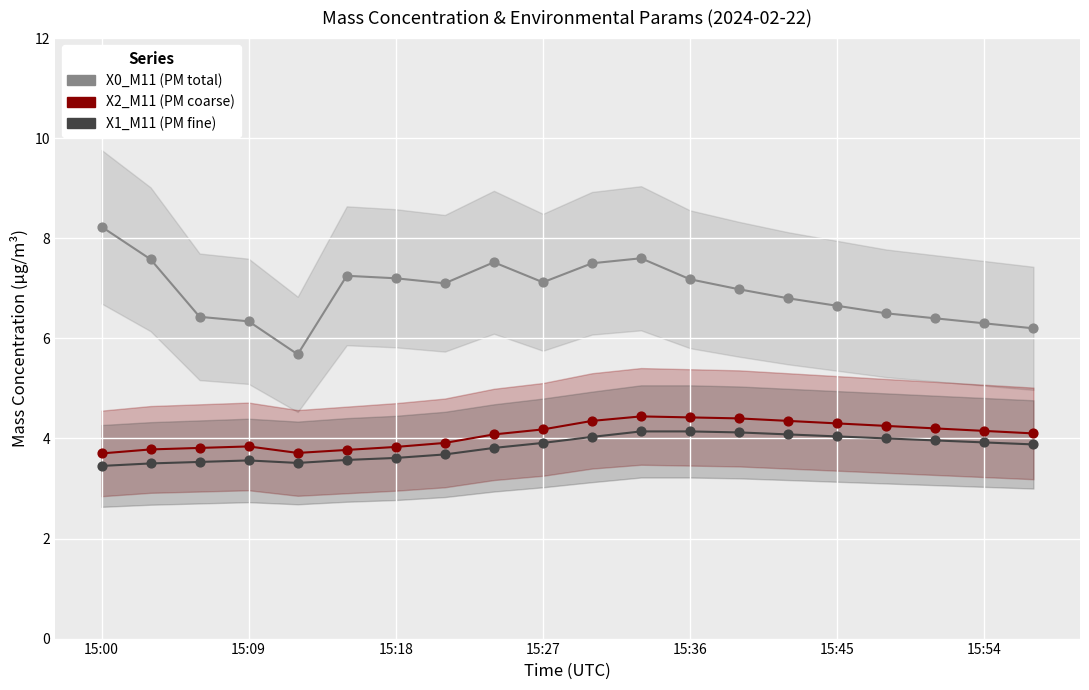

Across all data points, what is the range of Y values (max minus min)?

4.8